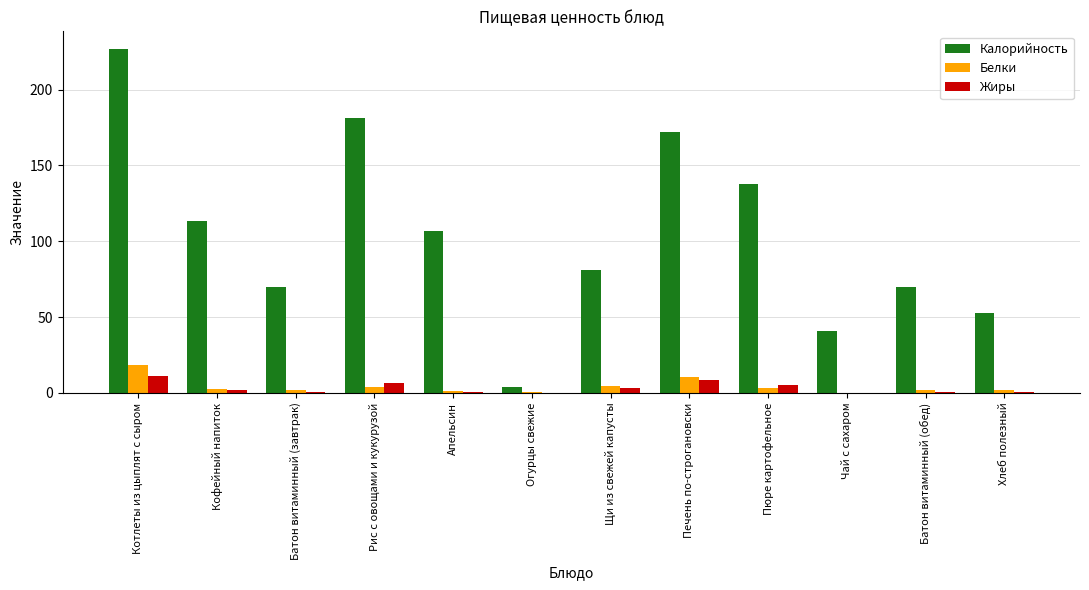

Is the value of Жиры at Котлеты из цыплят с сыром greater than the value of Белки at Рис с овощами и кукурузой?

Yes